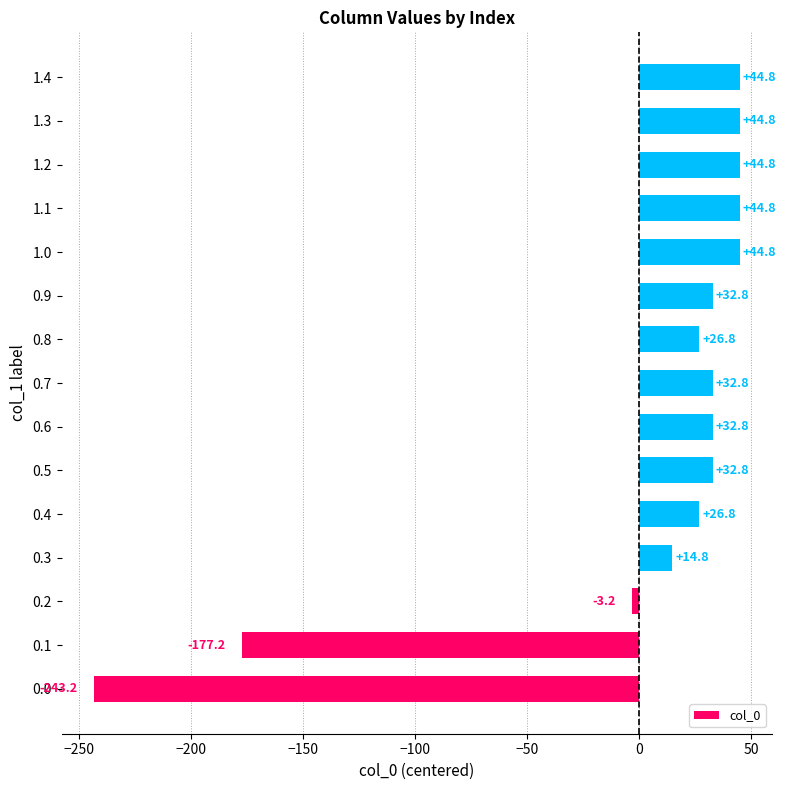

Approximately how many times larger is the value at 0.6 compared to 1.3?

0.7